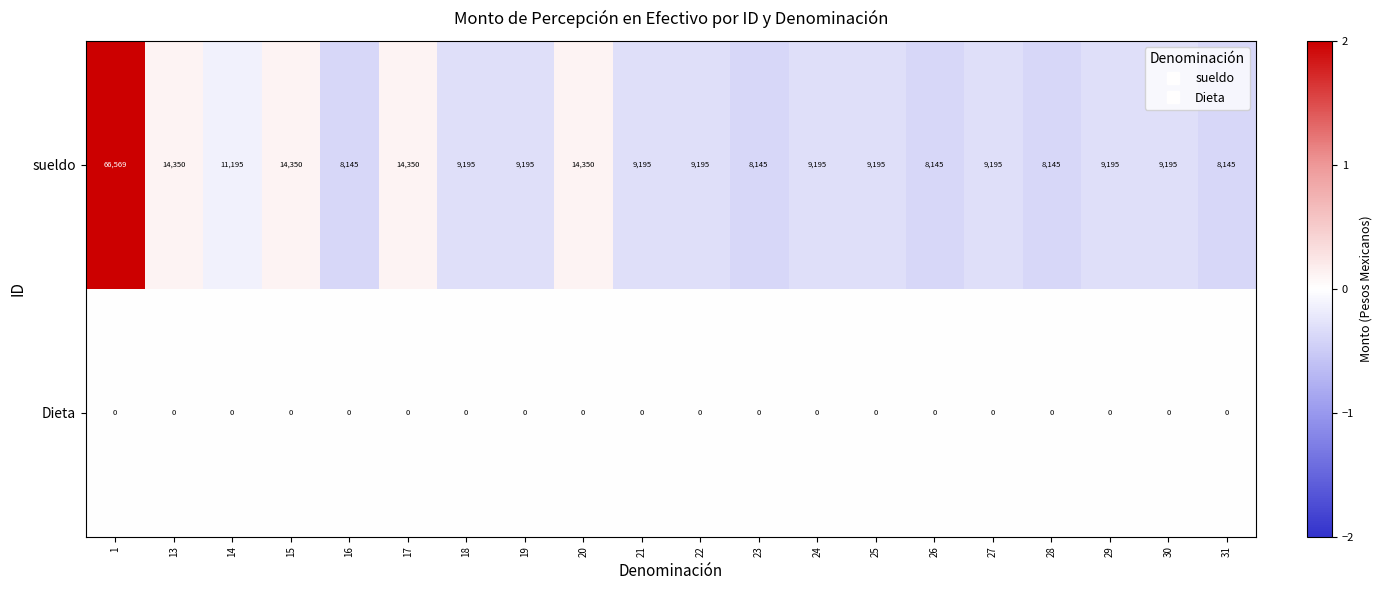

What is the total value across all series at 22?

9195